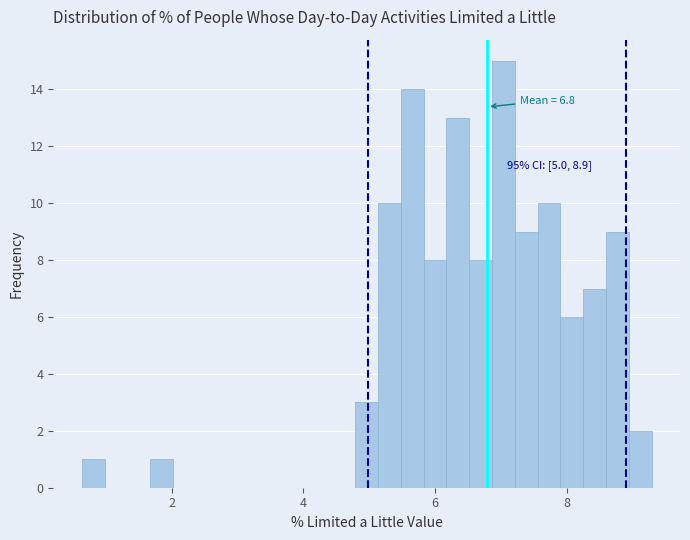

Around what value on the x-axis is the tallest bar? Give the approximate position of its centre, as read against the axis.

7.0